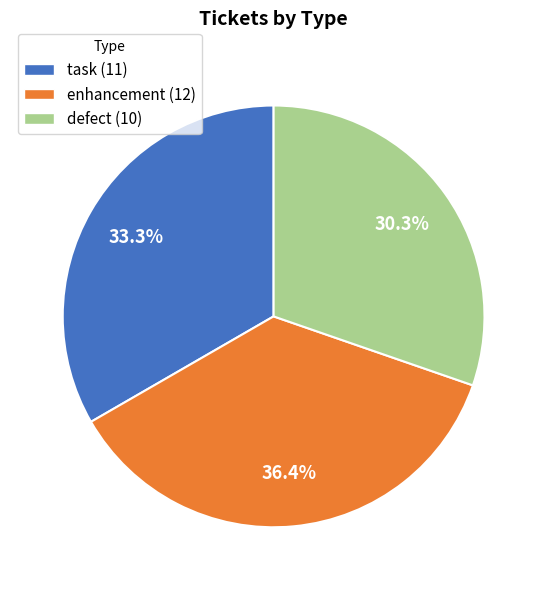

What percentage is NOT represented by defect?

69.7%